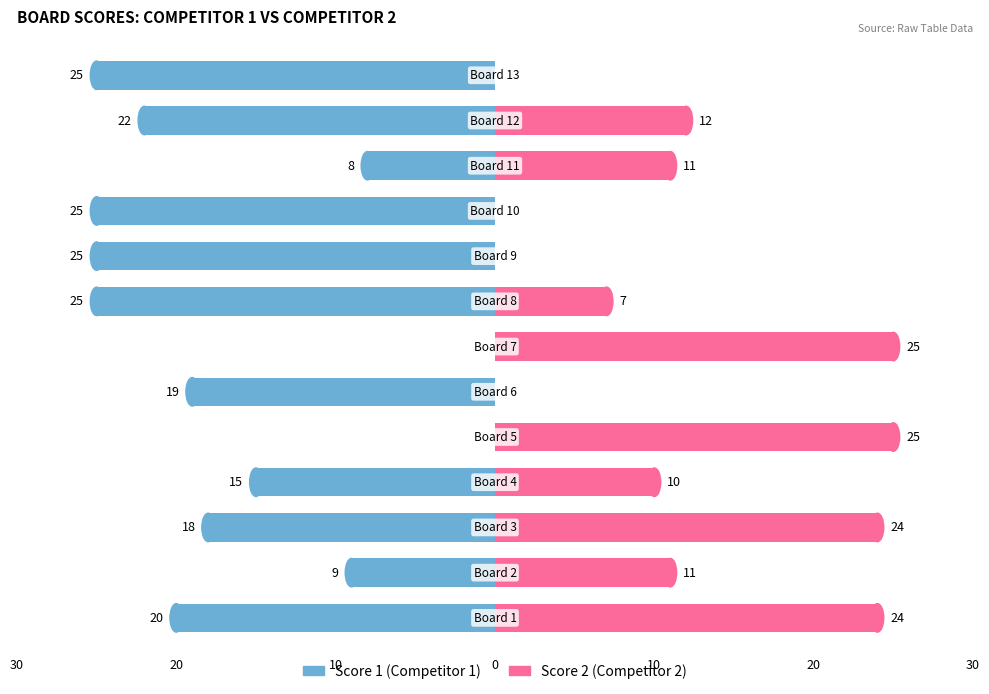

Is it true that Score 2 (Competitor 2) equals 11 at 7?

False